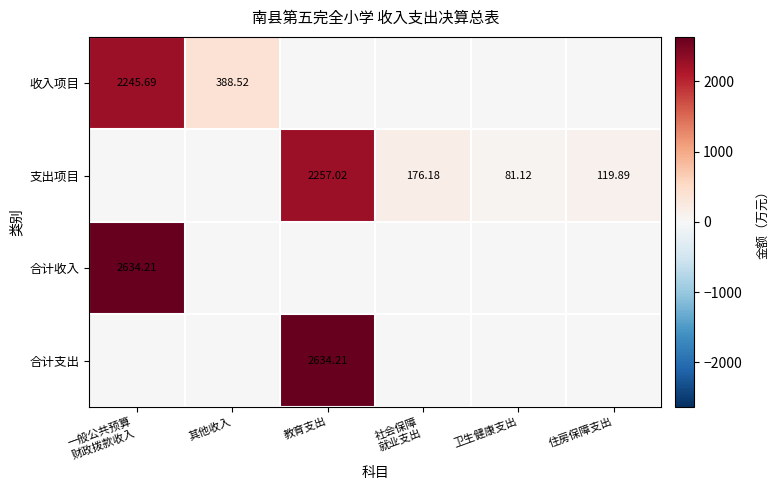

Which has a higher value, 住房保障支出 or 其他收入?

其他收入